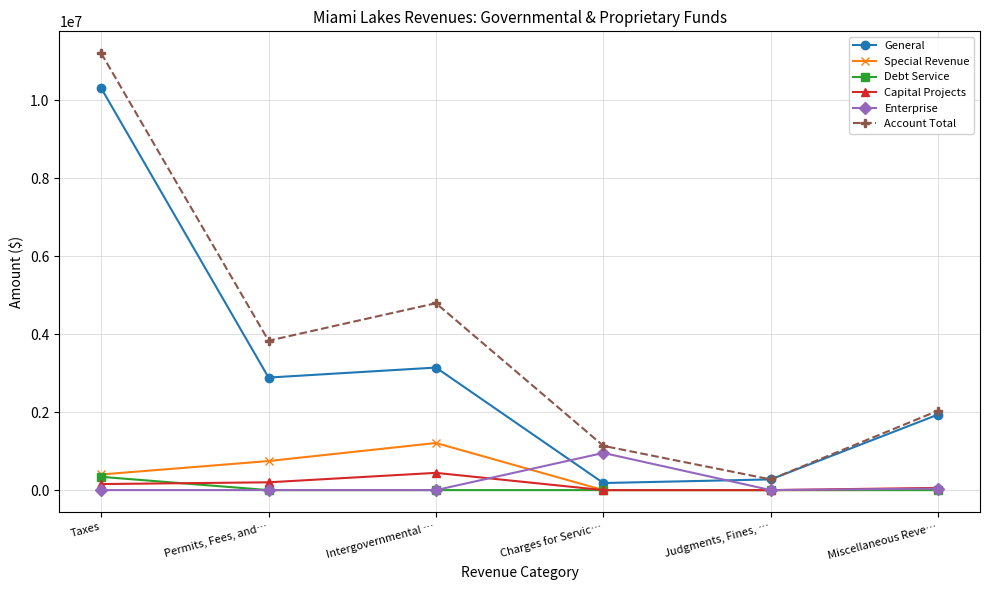

How many series are shown in this chart?

6